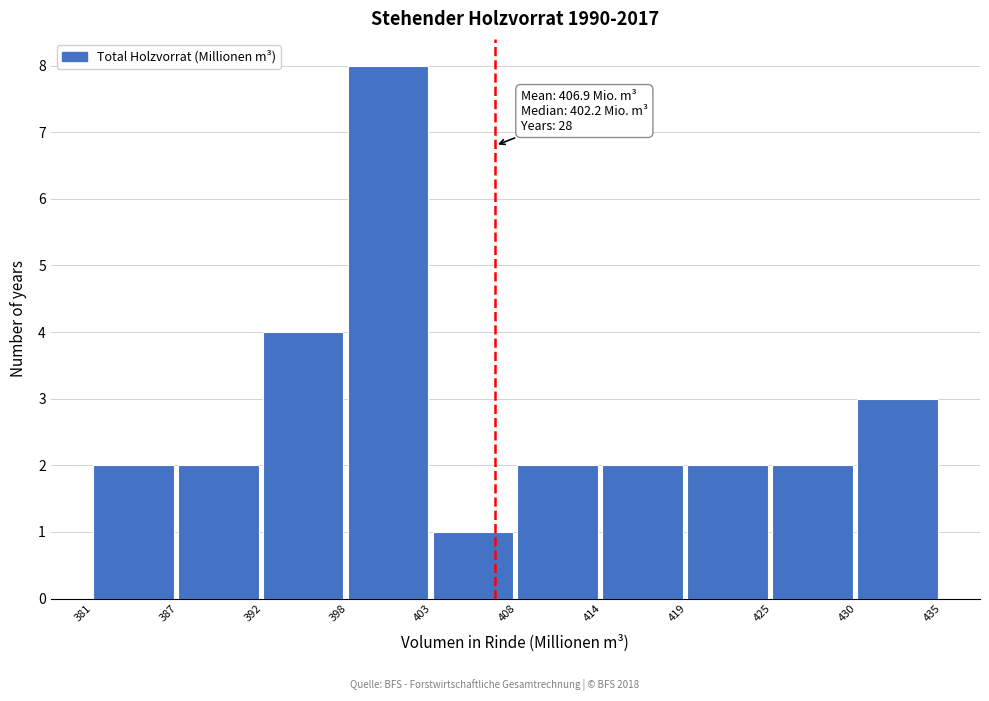

Which range on the x-axis has the tallest bar?

398 to 403